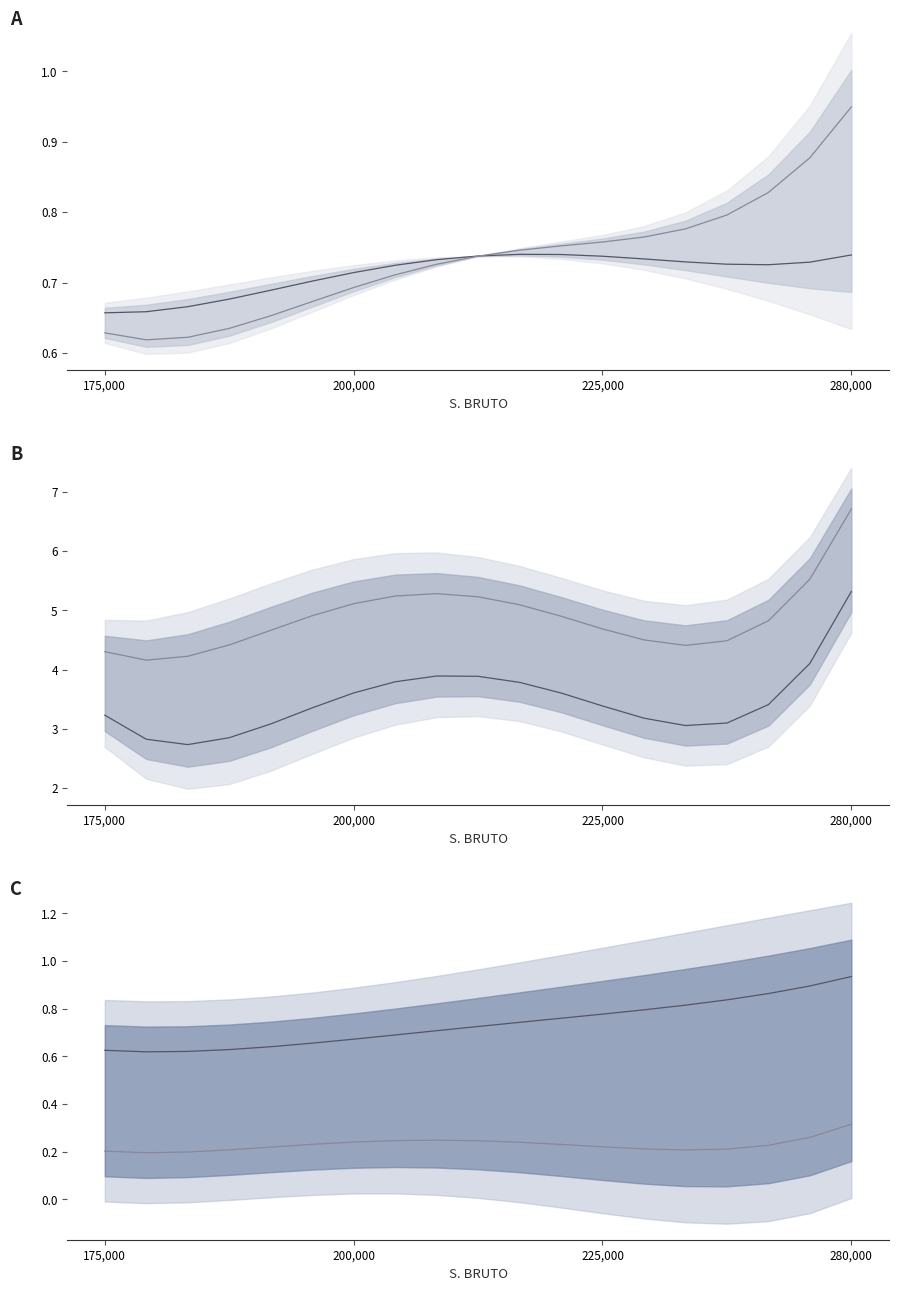

The value of SFS (mean) at 9 is 0.7. True or false?

True